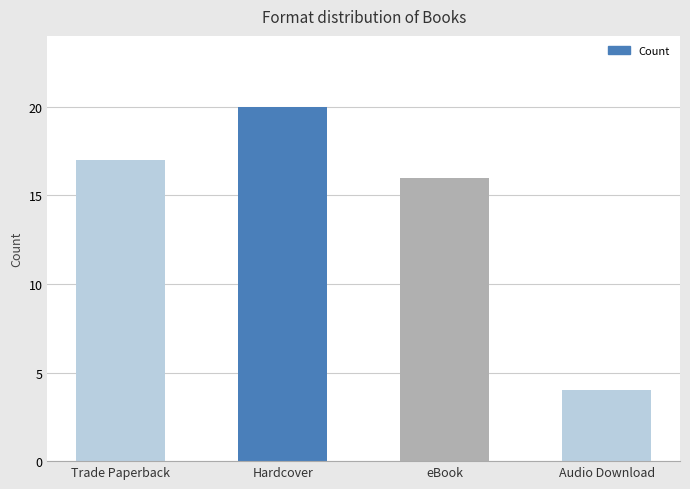

The chart shows a value of 16 at eBook. True or false?

True